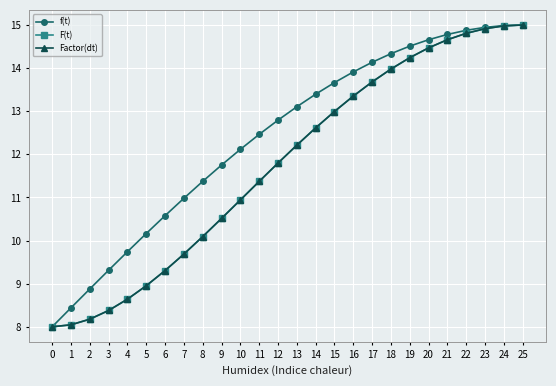

Reading left to right, what are all the values shown in this chart?

f(t): 0=8.0	1=8.4	2=8.9	3=9.3	4=9.7	5=10.2	6=10.6	7=11.0	8=11.4	9=11.8	10=12.1	11=12.5	12=12.8	13=13.1	14=13.4	15=13.7	16=13.9	17=14.1	18=14.3	19=14.5	20=14.7	21=14.8	22=14.9	23=14.9	24=15.0	25=15.0
F(t): 0=8.0	1=8.0	2=8.2	3=8.4	4=8.6	5=9.0	6=9.3	7=9.7	8=10.1	9=10.5	10=10.9	11=11.4	12=11.8	13=12.2	14=12.6	15=13.0	16=13.3	17=13.7	18=14.0	19=14.2	20=14.5	21=14.7	22=14.8	23=14.9	24=15.0	25=15.0
Factor(dt): 0=8.0	1=8.0	2=8.2	3=8.4	4=8.6	5=9.0	6=9.3	7=9.7	8=10.1	9=10.5	10=10.9	11=11.4	12=11.8	13=12.2	14=12.6	15=13.0	16=13.3	17=13.7	18=14.0	19=14.2	20=14.5	21=14.7	22=14.8	23=14.9	24=15.0	25=15.0